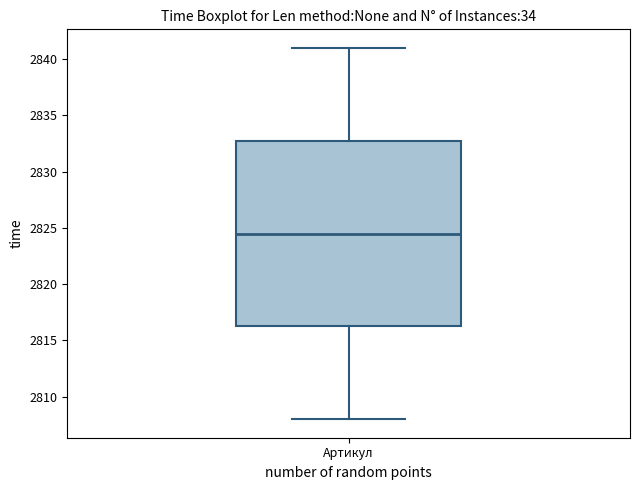

Transcribe this box plot: give where the median line is, the range the box spans, and where the two whiskers end, as read against the y-axis. The values are not printed on the chart, so give them approximately, as read against the axis.

median 2824.5, box 2816.5 to 2833.0, whiskers 2808.0 to 2841.0